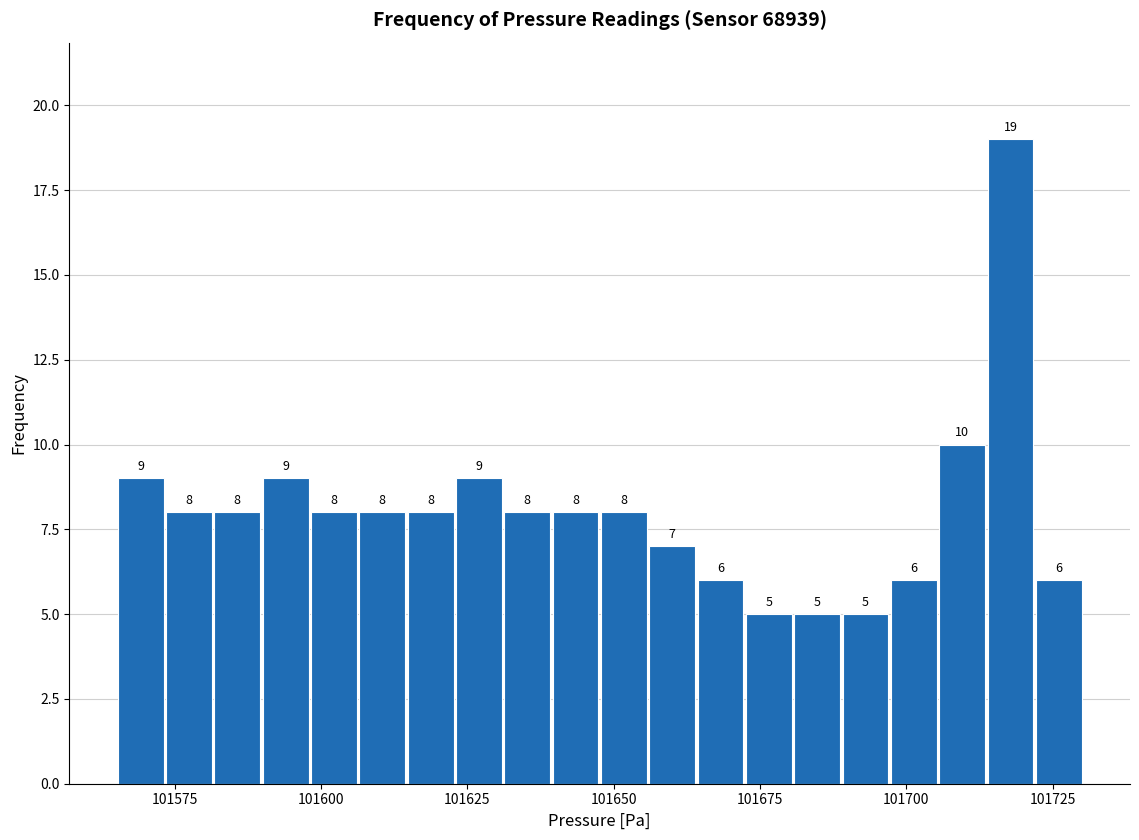

Read against the x-axis, roughly where is the centre of the tallest bar?

101720